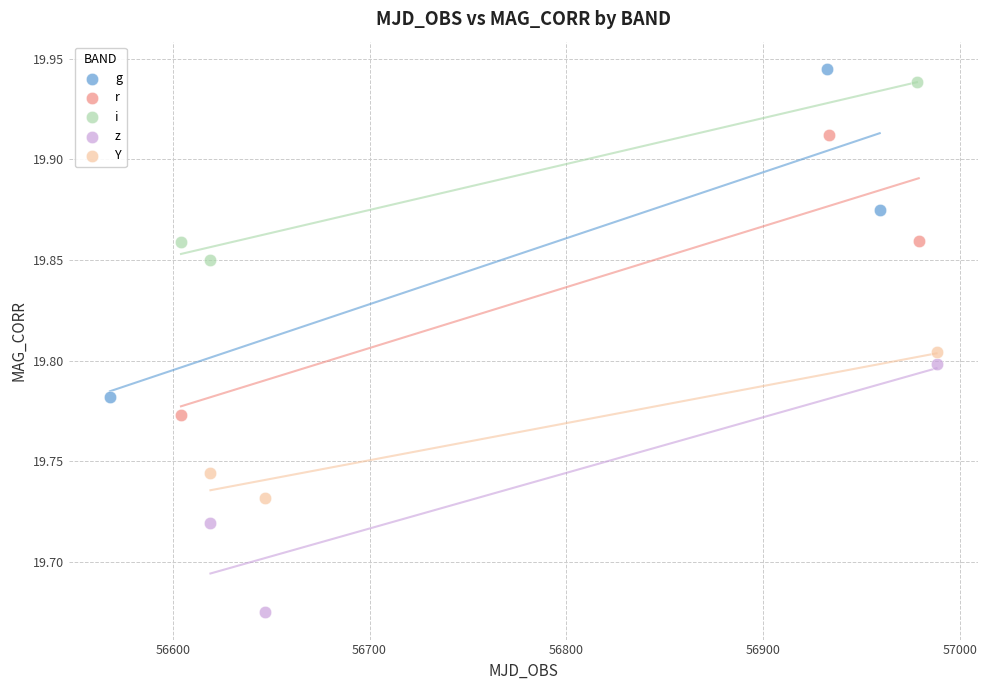

Which series has the largest Y range (max minus min)?

g